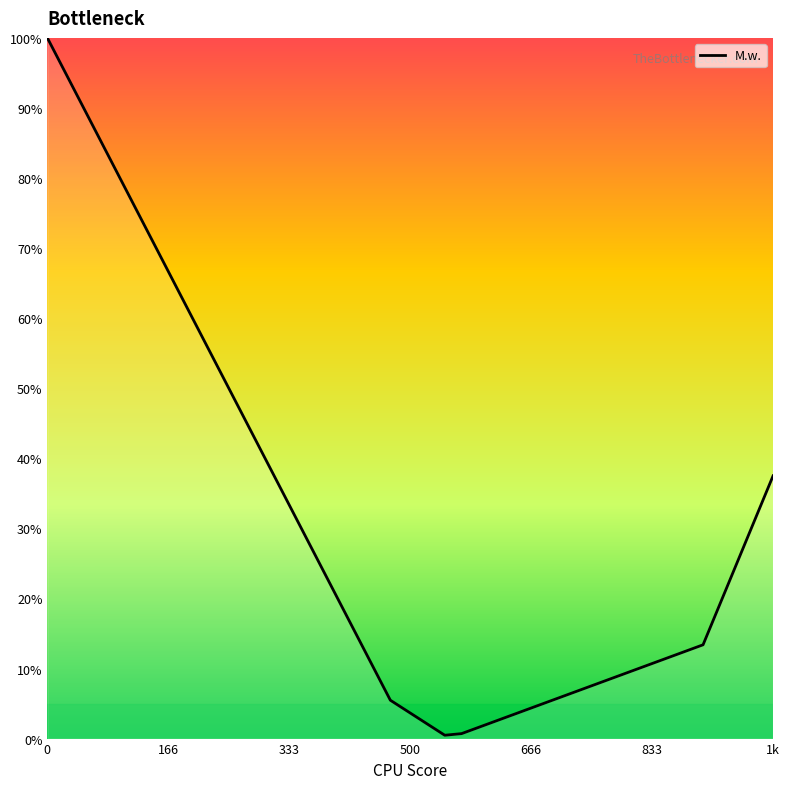

What is the difference between the maximum and minimum values?

99.5